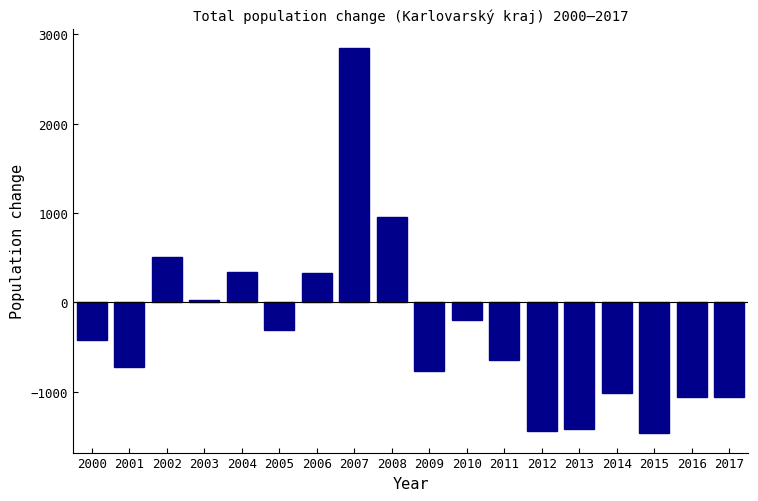

Where is the data nearest to the value 691?

2002